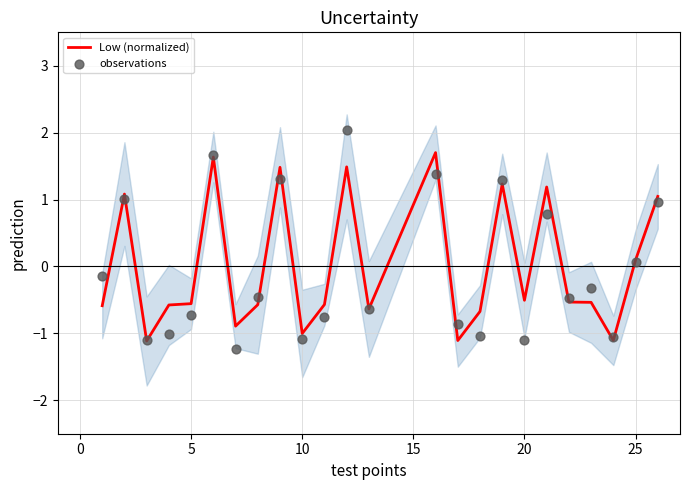

Which series contains the highest Y value?

observations